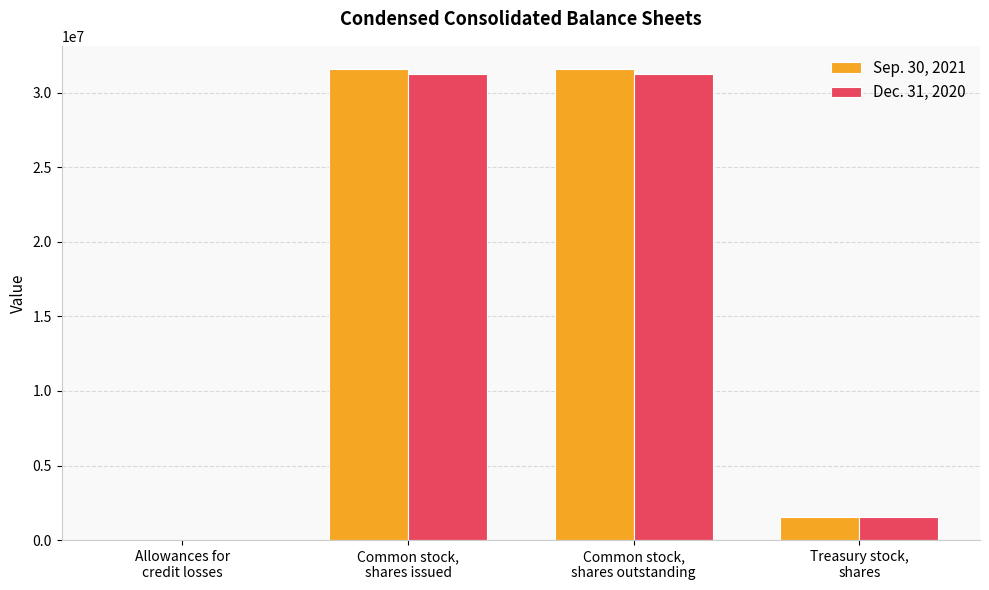

Reading right to left, extract all data points from this chart.

Sep. 30, 2021: 1567654	31569749	31569749	301
Dec. 31, 2020: 1560623	31249811	31249811	644